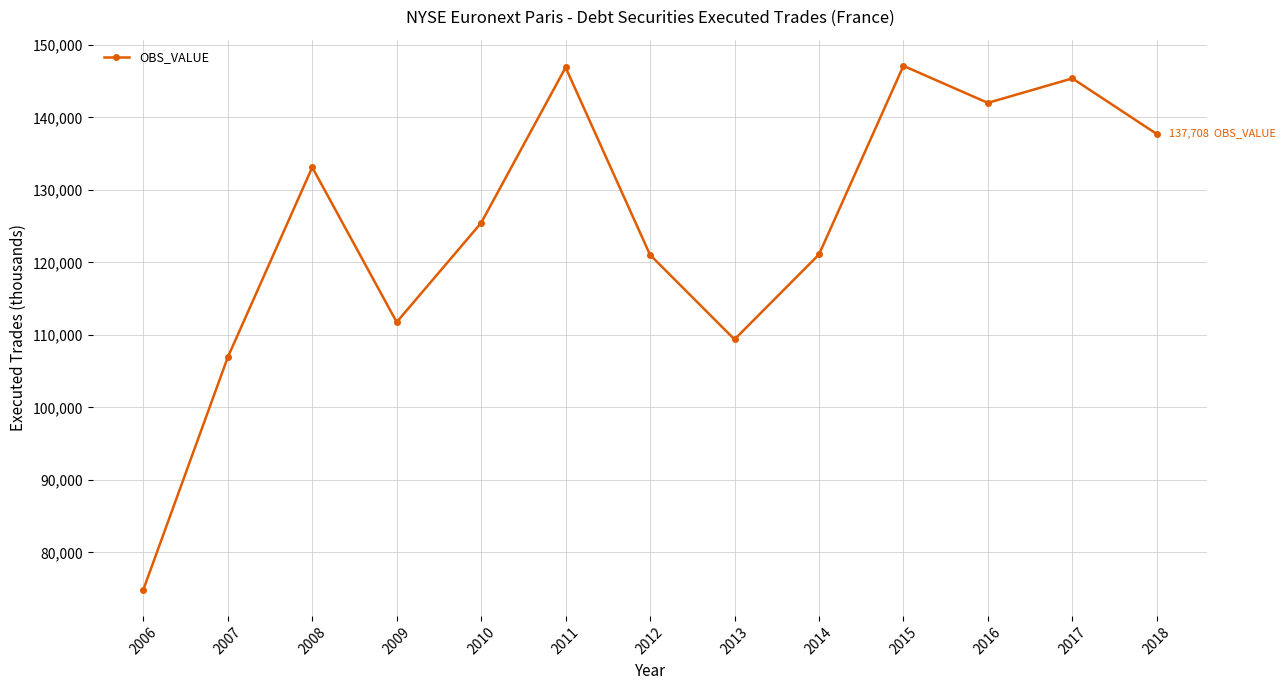

True or false: there are more than 1 points higher than both neighbors.

True